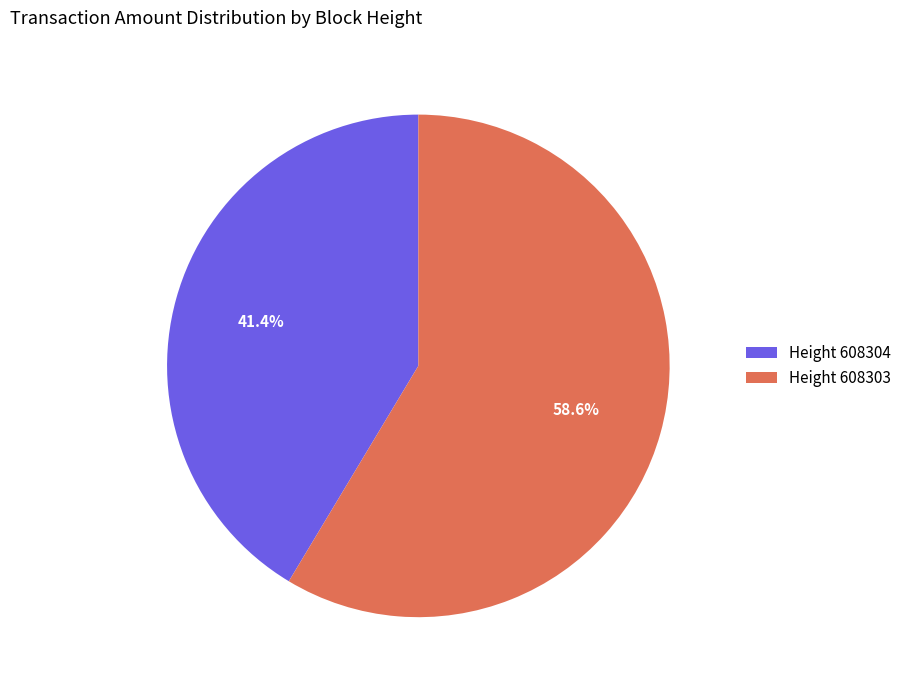

How many slices are in this pie chart?

2